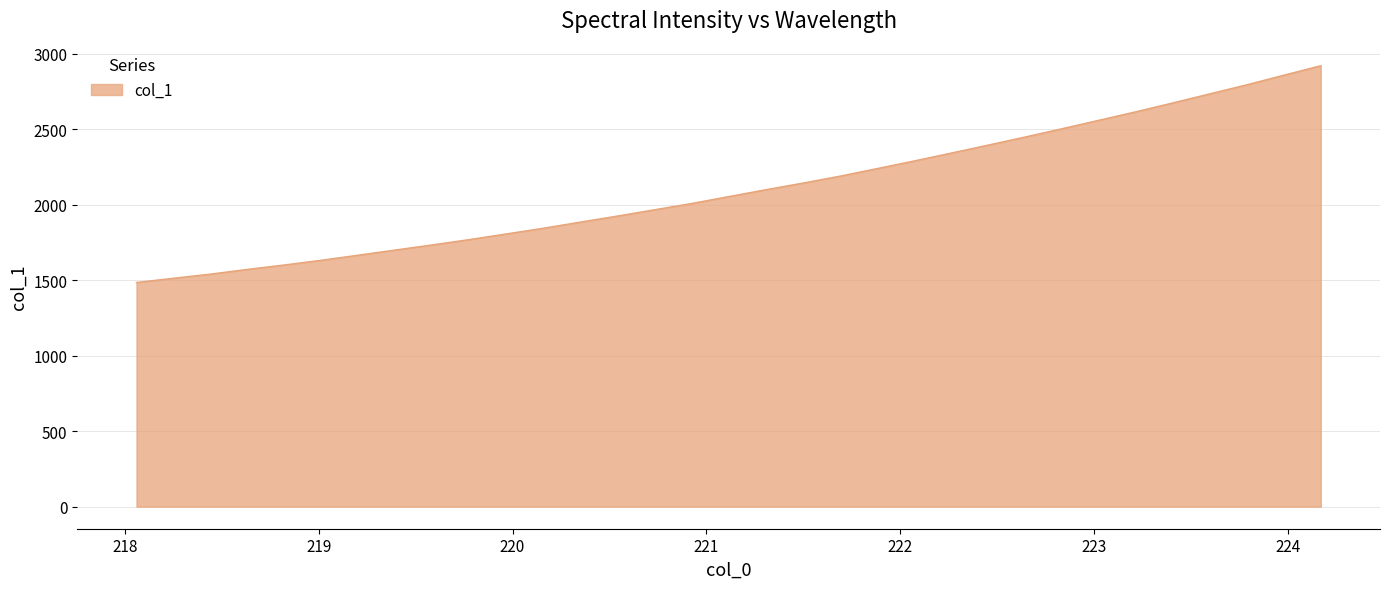

What is the maximum value shown in the chart?

2921.5